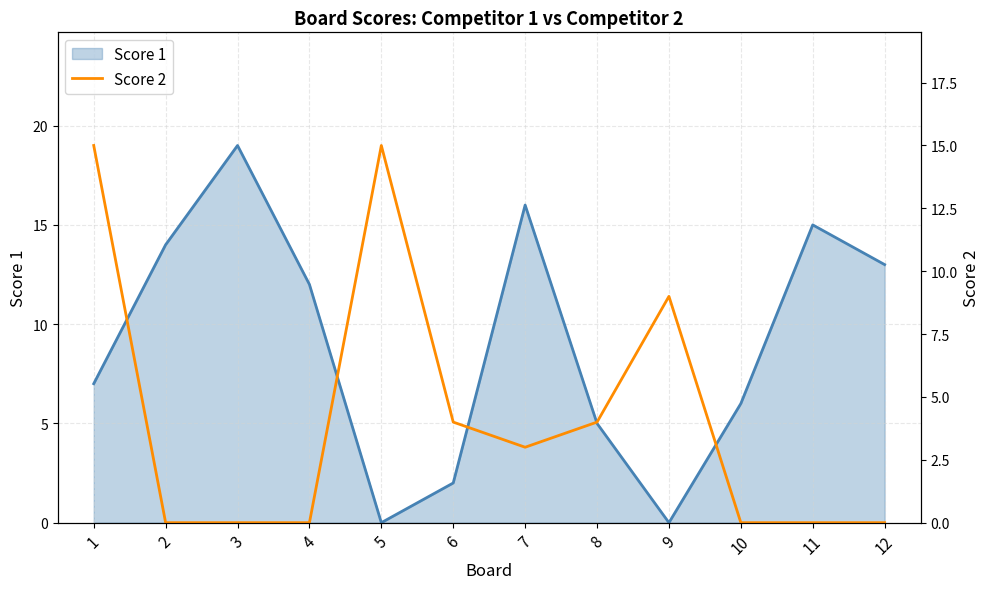

True or false: Score 2 has more than 0 interior local peaks.

True